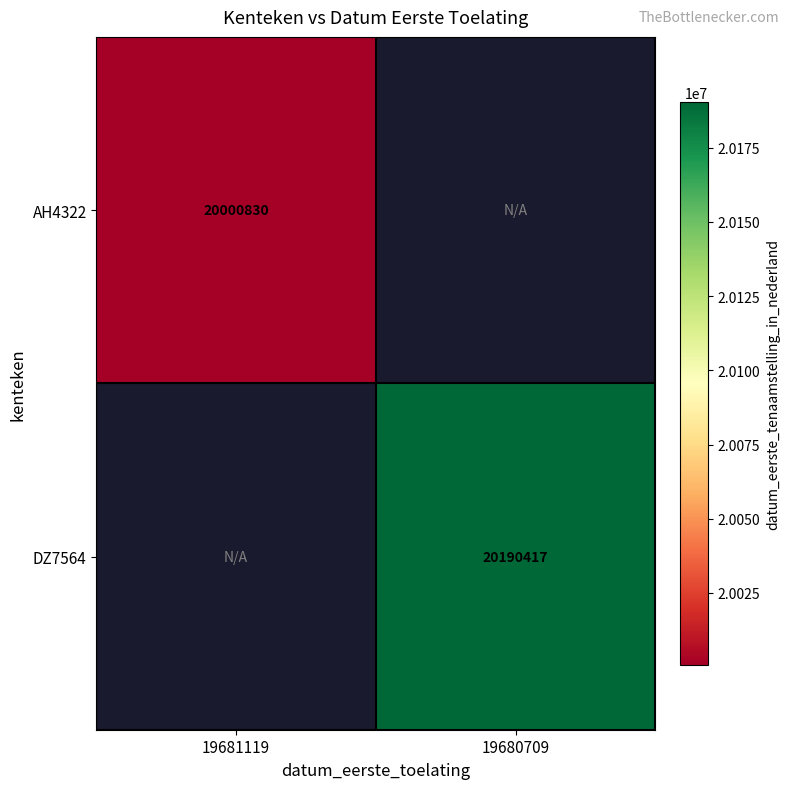

Which category has the highest value across all series?

19680709